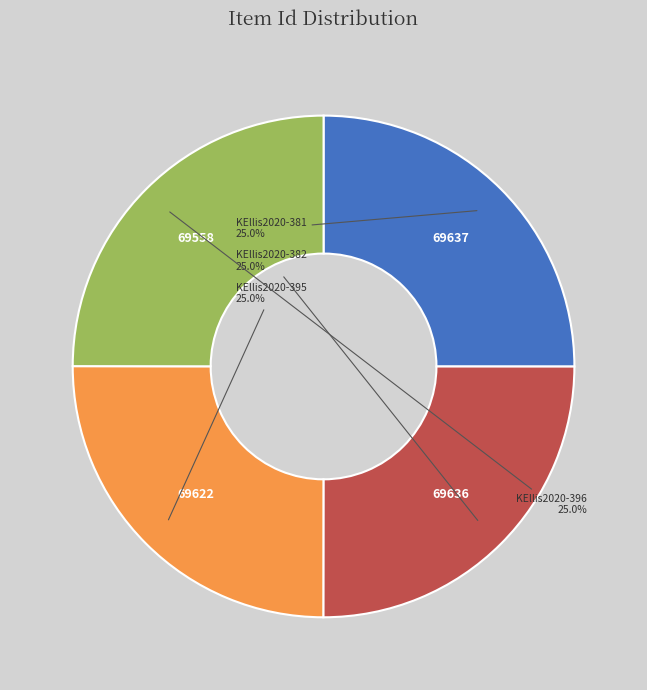

How many segments does this pie chart have?

4